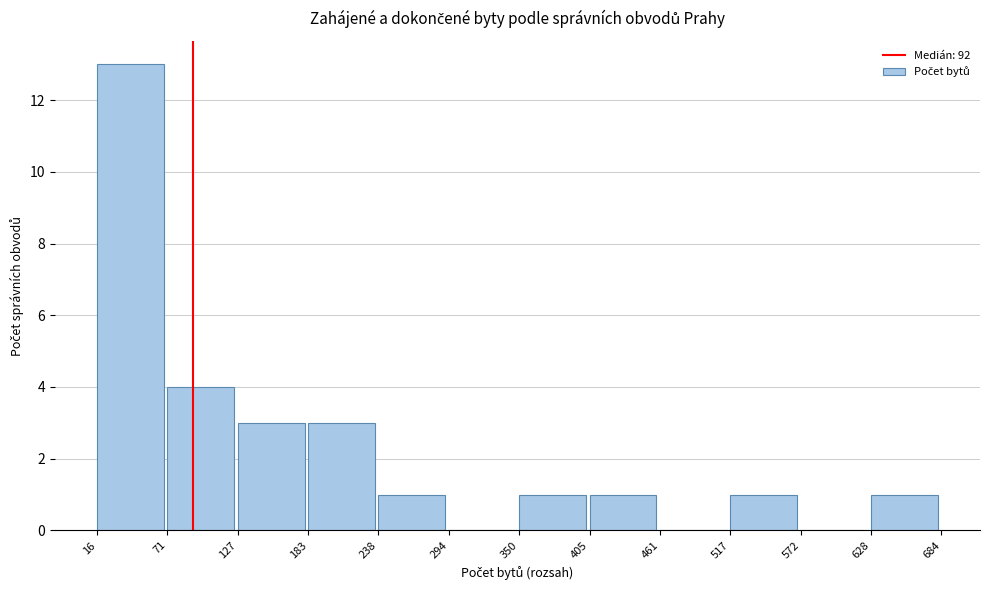

Over which range of the x-axis is the bar tallest?

16 to 71